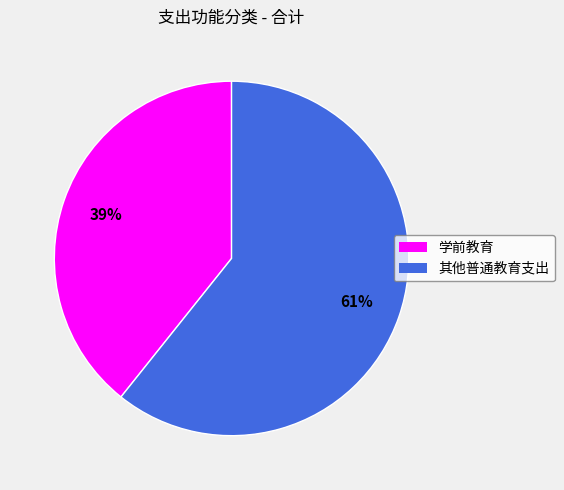

True or false: 学前教育 accounts for 39% of the total.

True